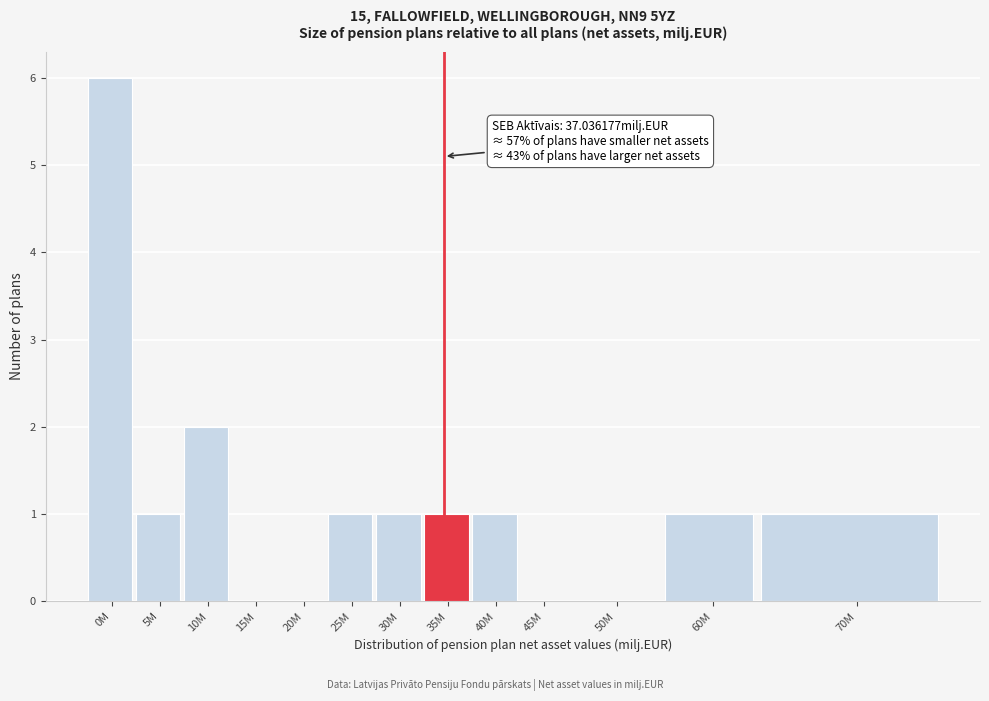

Reading left to right, what are all the values shown in this chart?

0M=6	5M=1	10M=2	15M=0	20M=0	25M=1	30M=1	35M=1	40M=1	45M=0	50M=0	60M=1	70M=1